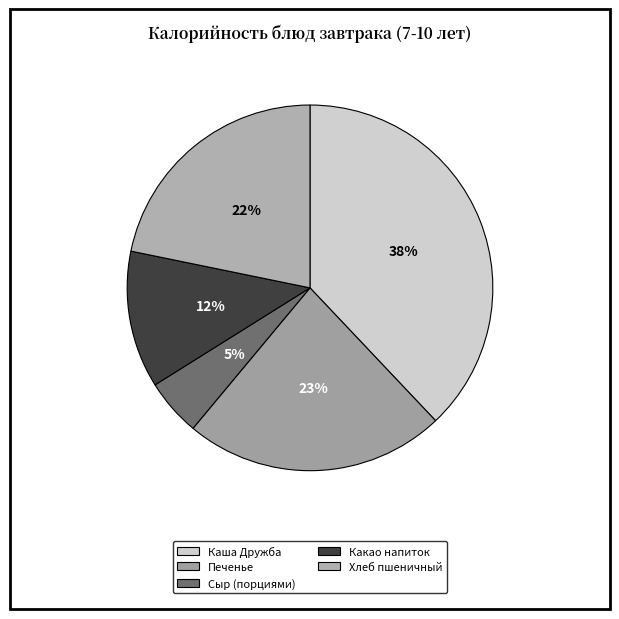

How many segments does this pie chart have?

5